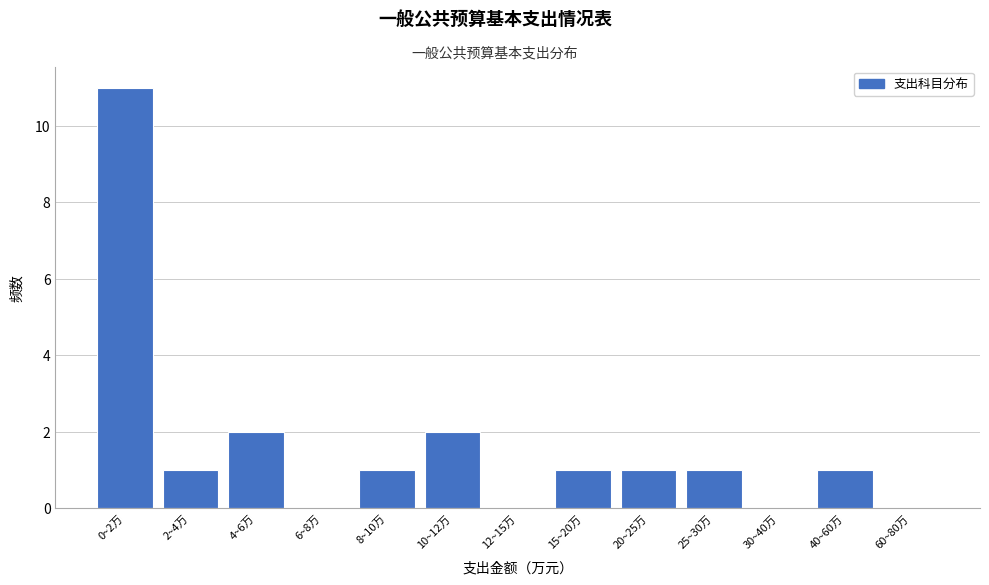

Reading left to right, what are all the values shown in this chart?

0~2万=11	2~4万=1	4~6万=2	6~8万=0	8~10万=1	10~12万=2	12~15万=0	15~20万=1	20~25万=1	25~30万=1	30~40万=0	40~60万=1	60~80万=0